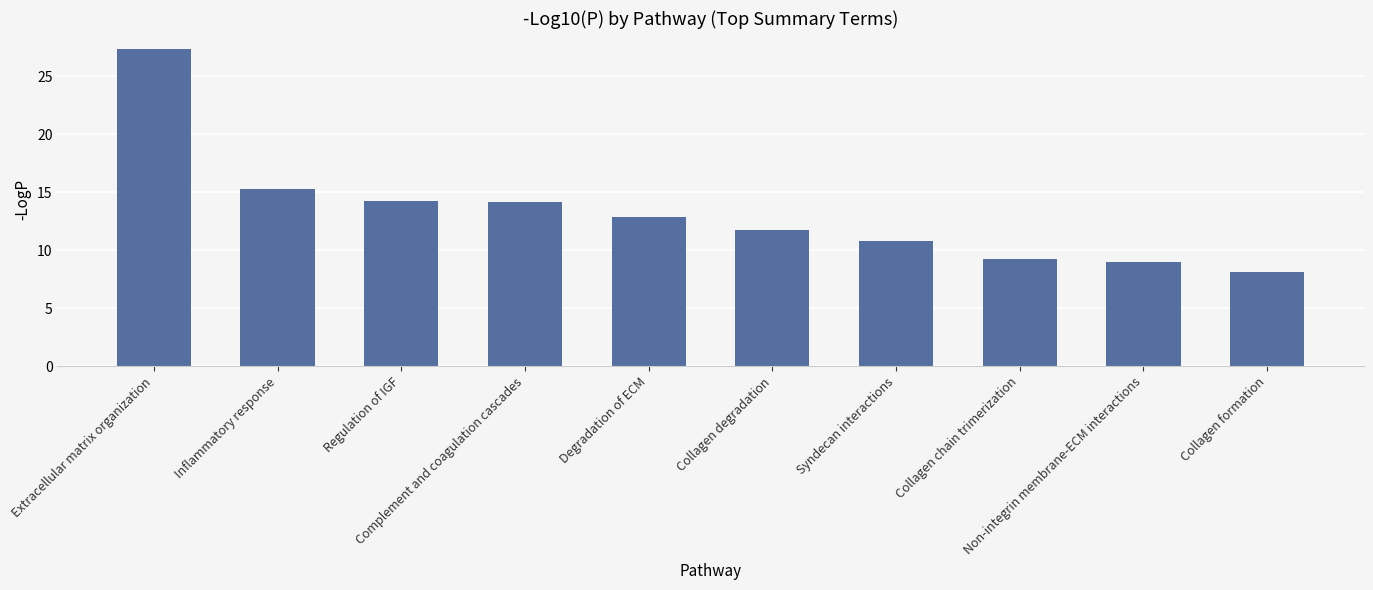

Is it true that the value at Extracellular matrix organization is 27.3?

True